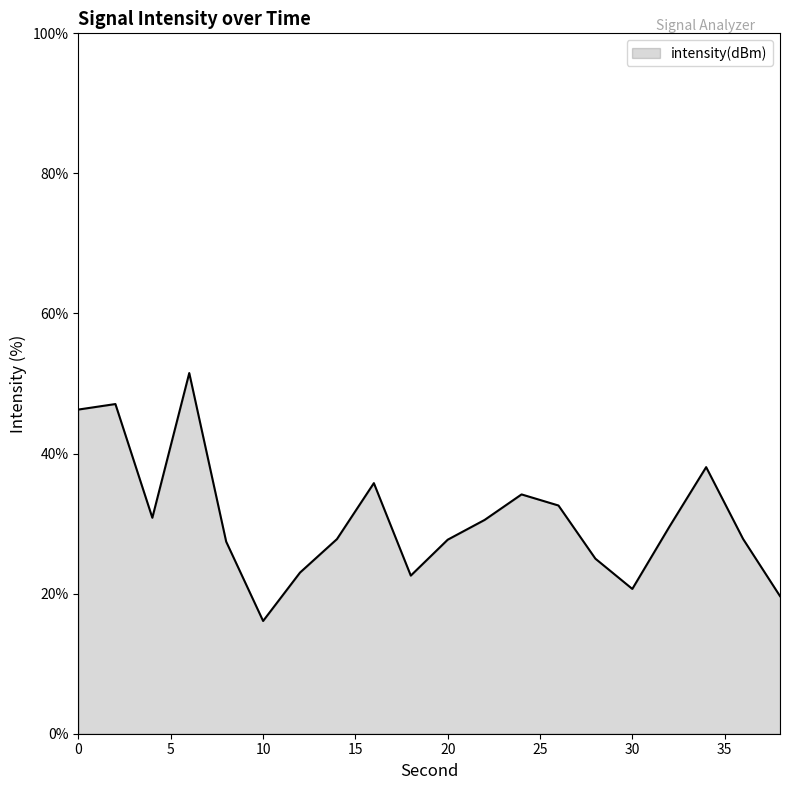

What is the minimum value shown in the chart?

16.1